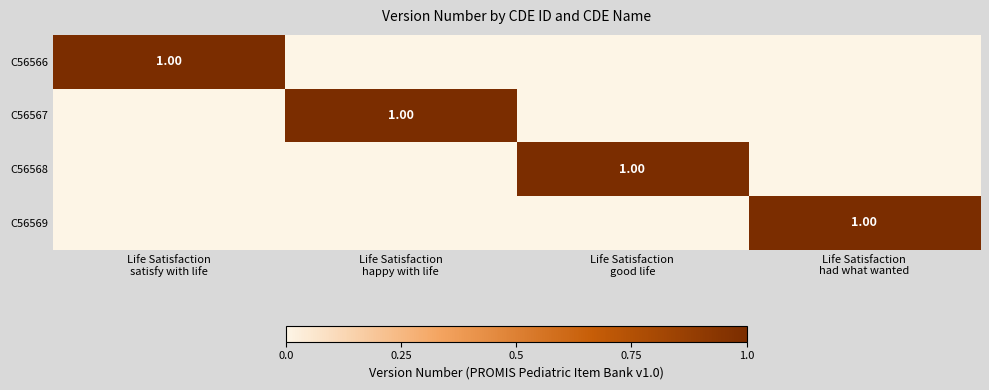

How many data points does each series have?

4